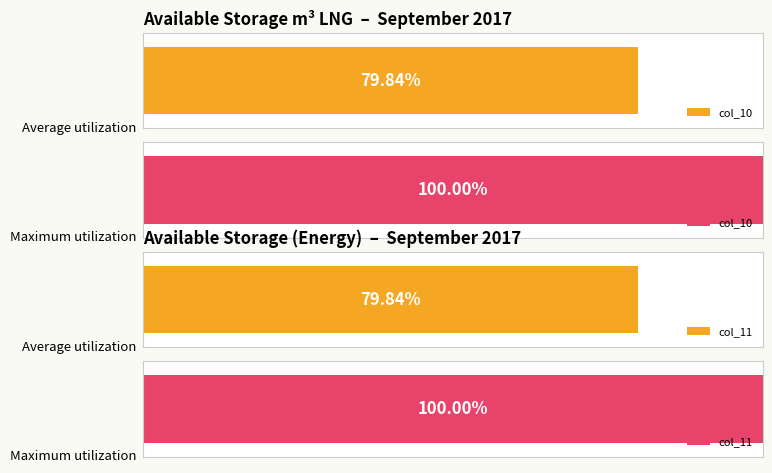

True or false: col_10 has a value of 11949 at 2017-09-02.

False